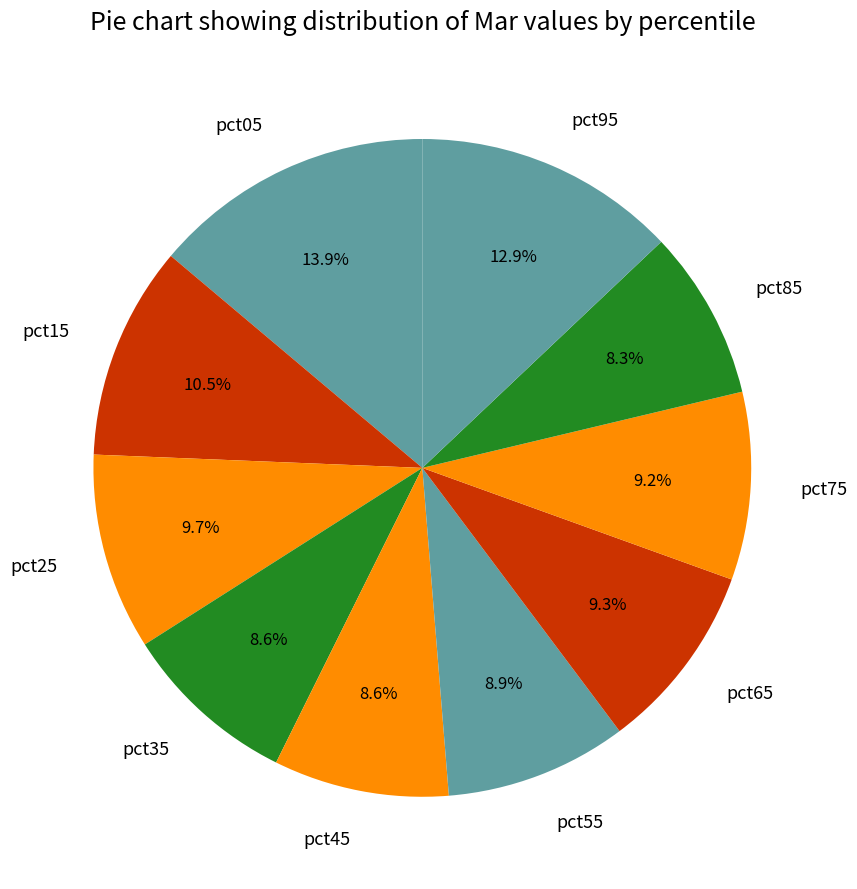

Is there a majority slice in this chart?

No